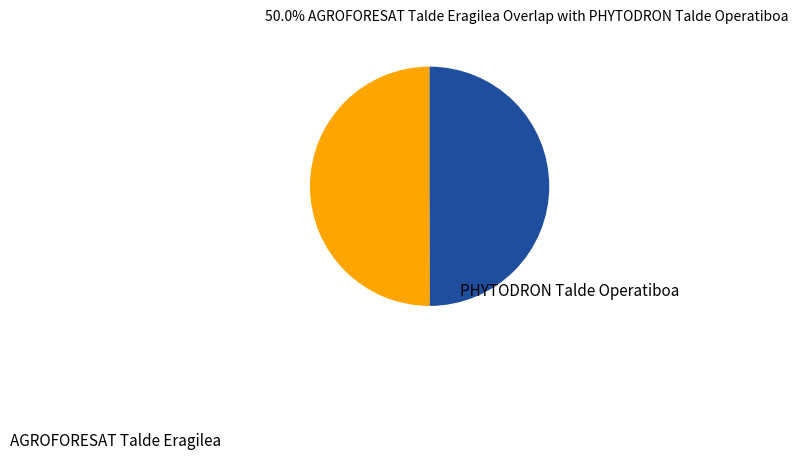

Count the number of slices in the pie.

2